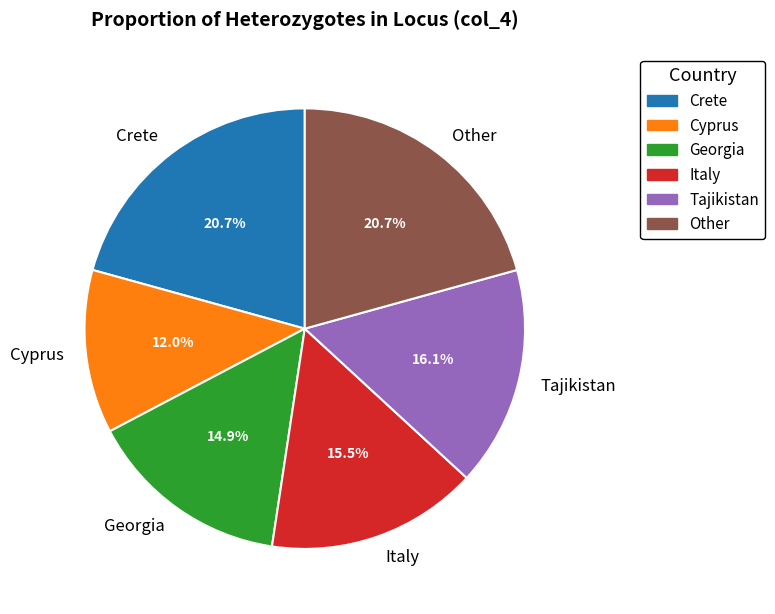

To the nearest percent, what is the combined percentage of Tajikistan and Crete?

37%